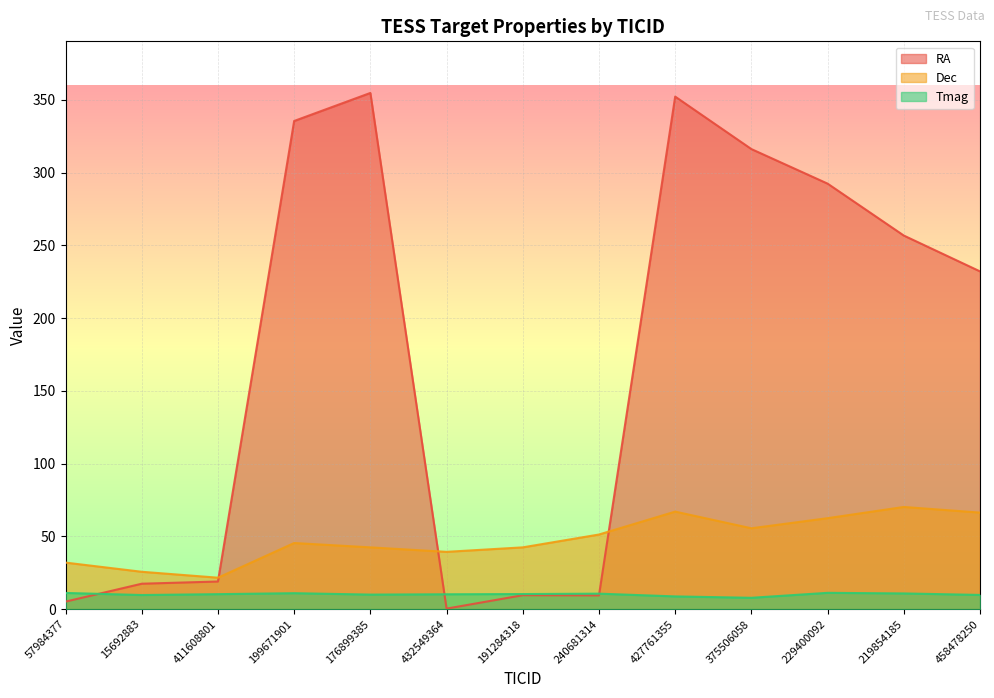

Reading left to right, what are all the values shown in this chart?

RA: 57984377=5.2	15692883=17.5	411608801=19.0	199671901=335.5	176899385=354.8	432549364=0.4	191284318=9.6	240681314=9.5	427761355=352.3	375506058=316.2	229400092=292.5	219854185=256.8	458478250=232.1
Dec: 57984377=32.0	15692883=25.7	411608801=21.6	199671901=45.5	176899385=42.5	432549364=39.4	191284318=42.5	240681314=51.3	427761355=67.0	375506058=55.6	229400092=62.5	219854185=70.2	458478250=66.4
Tmag: 57984377=11.1	15692883=9.7	411608801=10.3	199671901=11.0	176899385=10.0	432549364=10.2	191284318=10.4	240681314=10.7	427761355=8.8	375506058=7.8	229400092=11.2	219854185=10.8	458478250=9.8